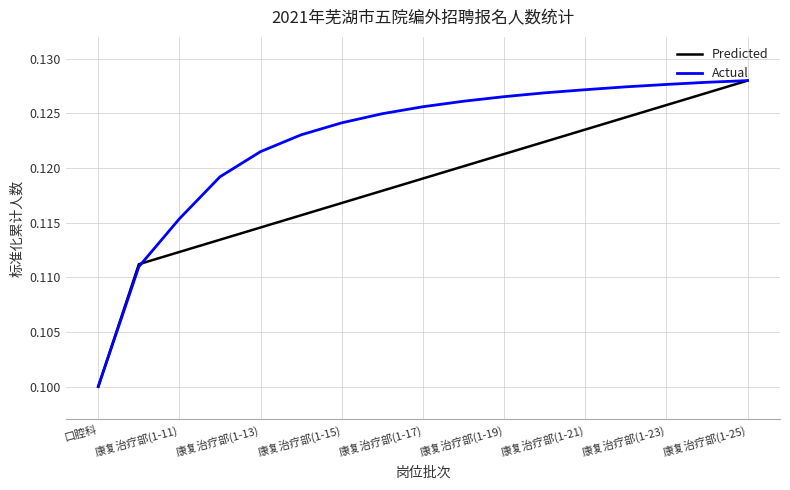

How many categories are shown in the chart?

17